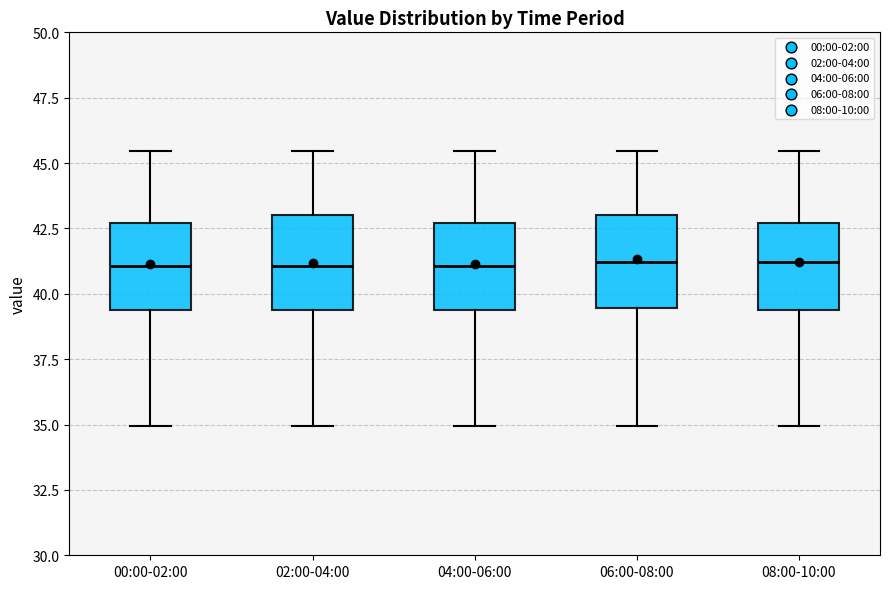

Where is the upper edge of the box for 02:00-04:00 on the y-axis? The values are not printed on the chart, so give them approximately, as read against the axis.

43.0